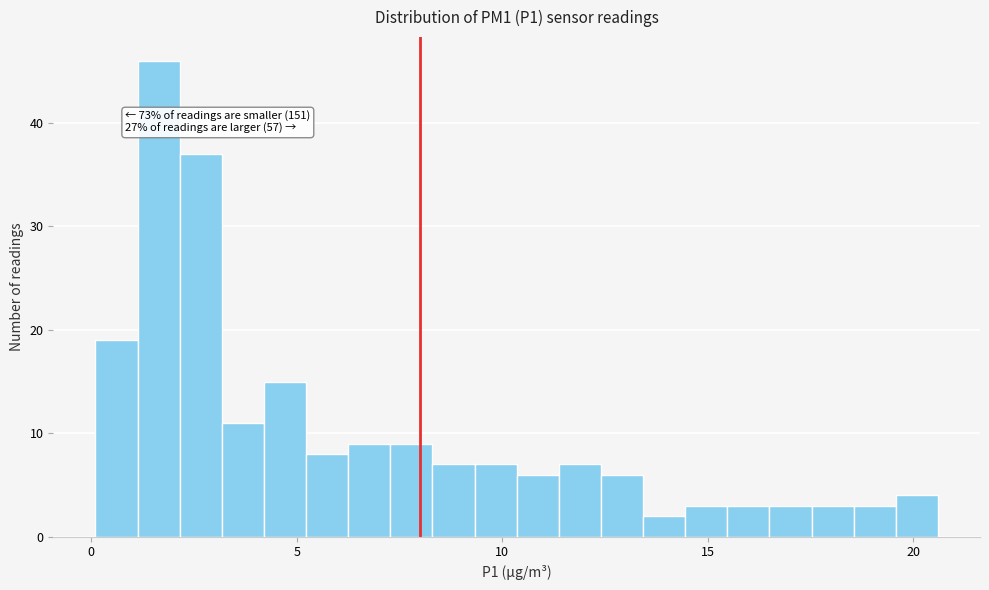

Around what value on the x-axis is the tallest bar? Give the approximate position of its centre, as read against the axis.

1.5